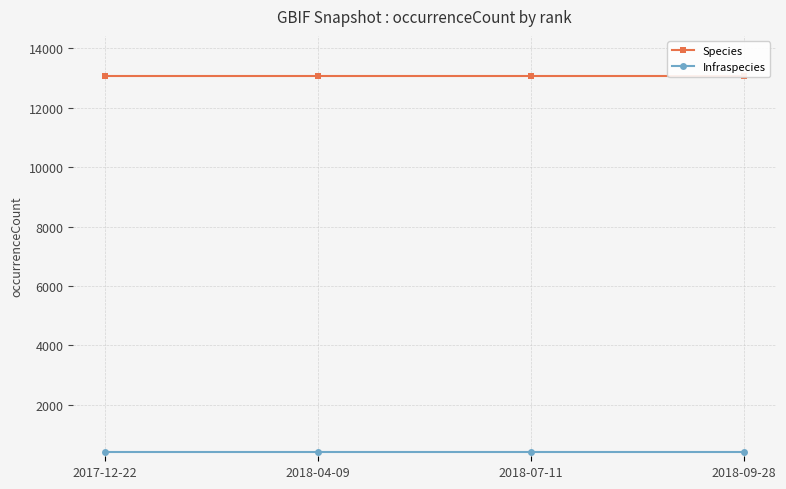

What is the average value of the Species series?

13083